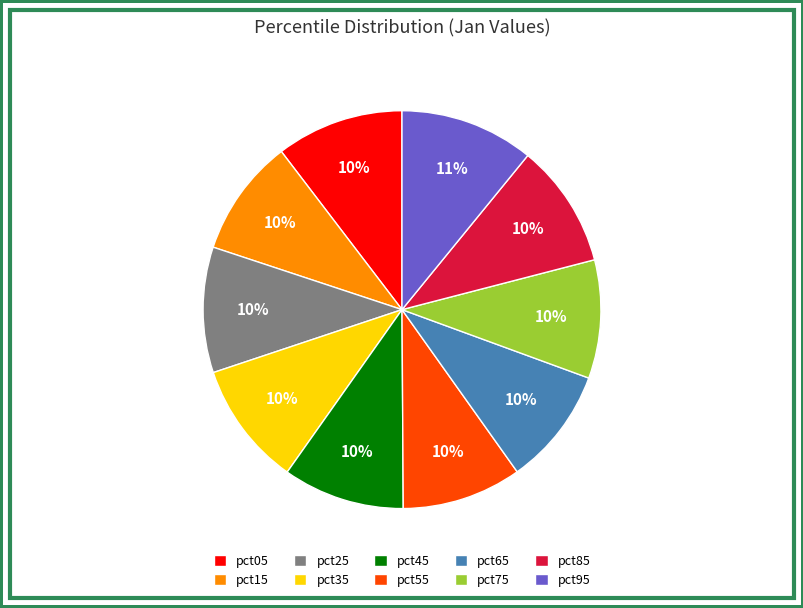

How many segments does this pie chart have?

10